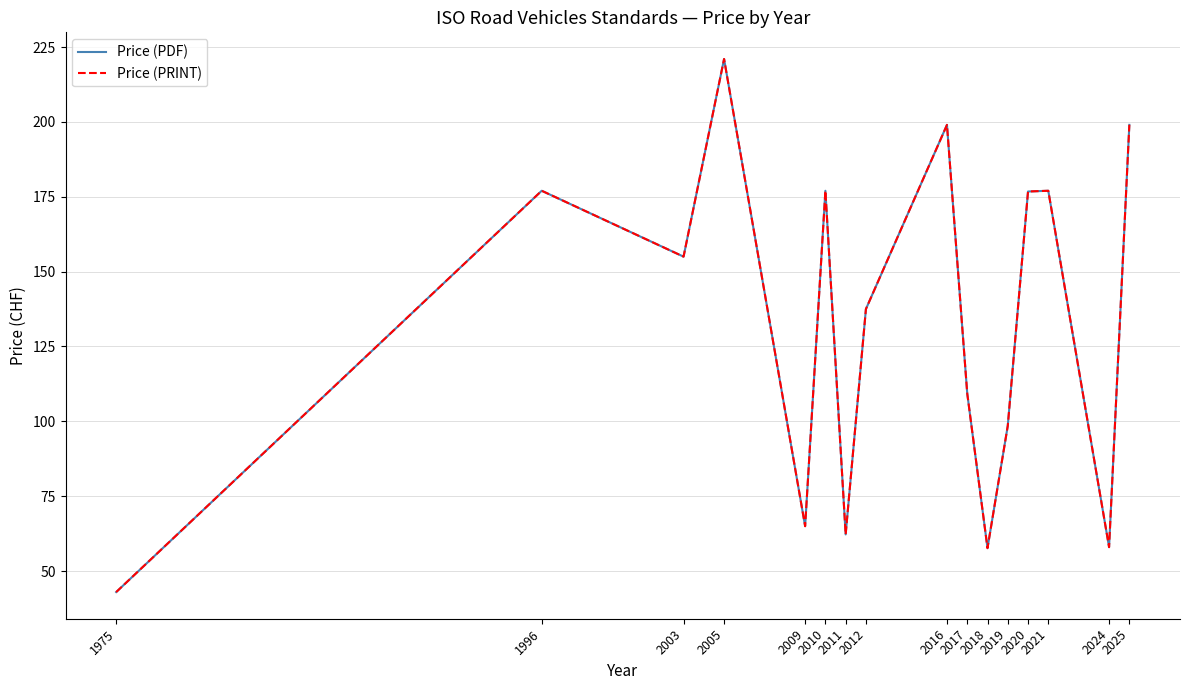

Does the chart have visible grid lines?

Yes